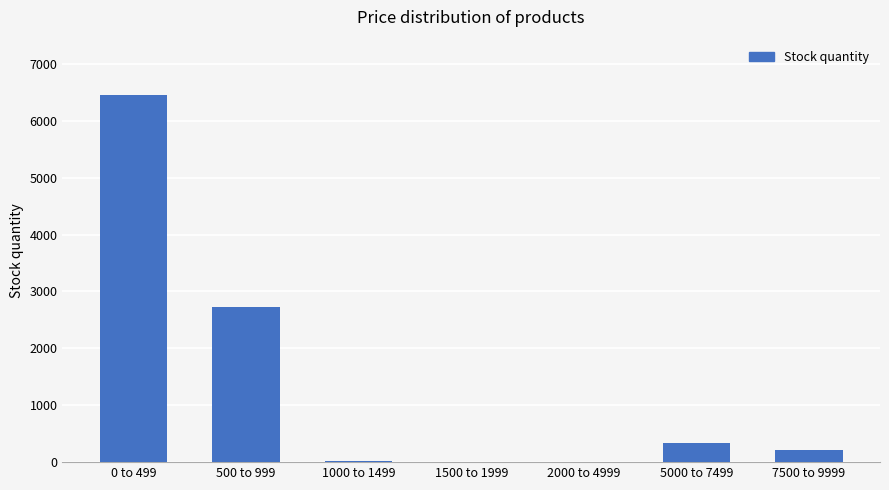

What is the maximum value shown in the chart?

6458